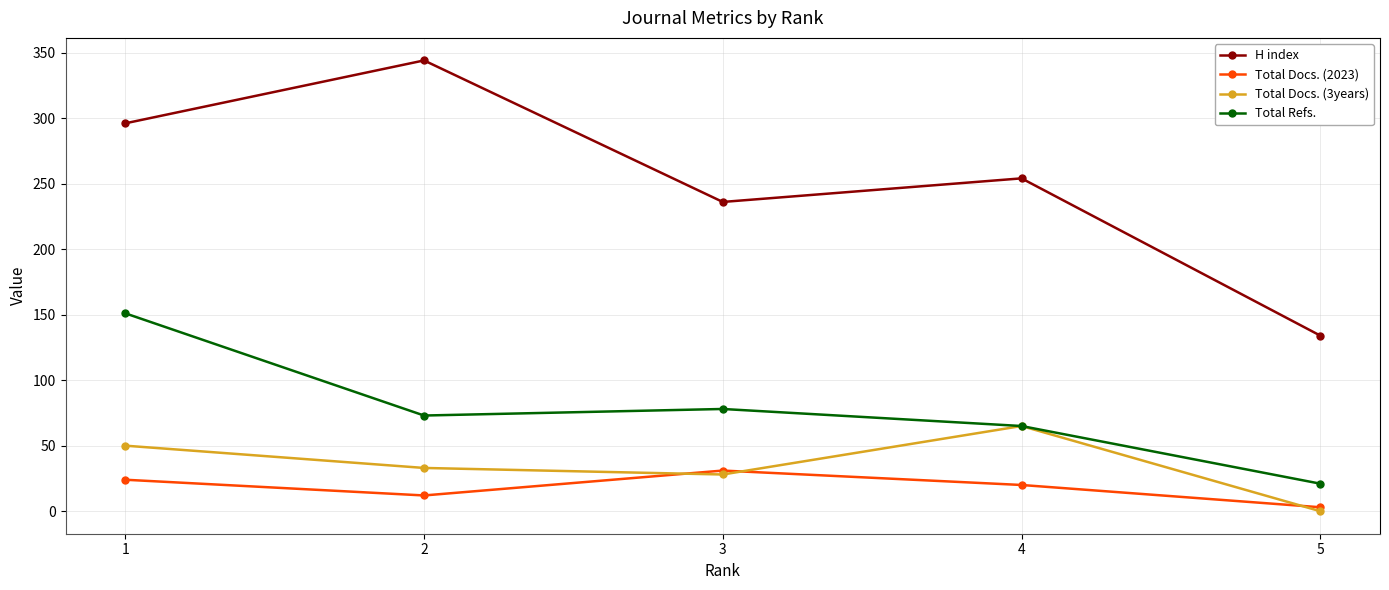

True or false: Total Docs. (2023) has a value of 24 at 1.

True